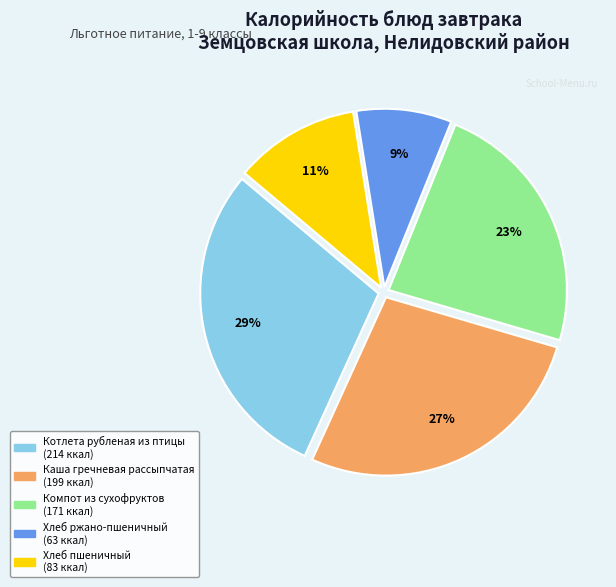

True or false: Котлета рубленая из птицы accounts for 18% of the total.

False